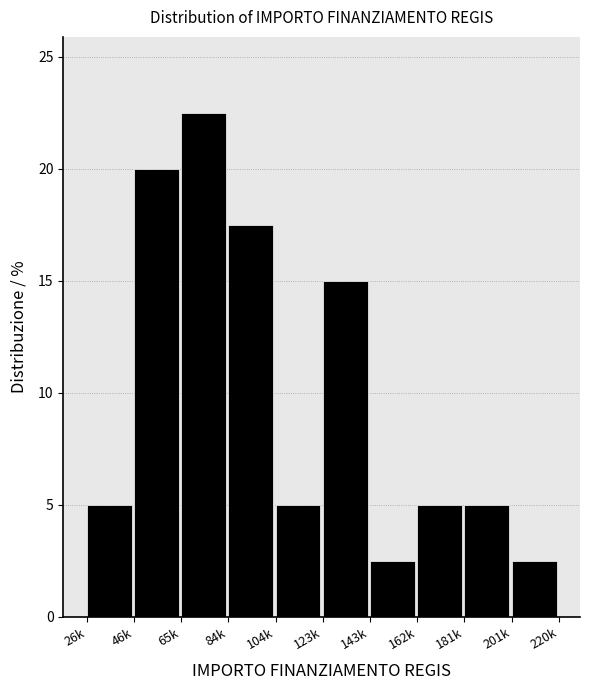

Reading left to right, extract all data points from this chart.

5.0	20.0	22.5	17.5	5.0	15.0	2.5	5.0	5.0	2.5